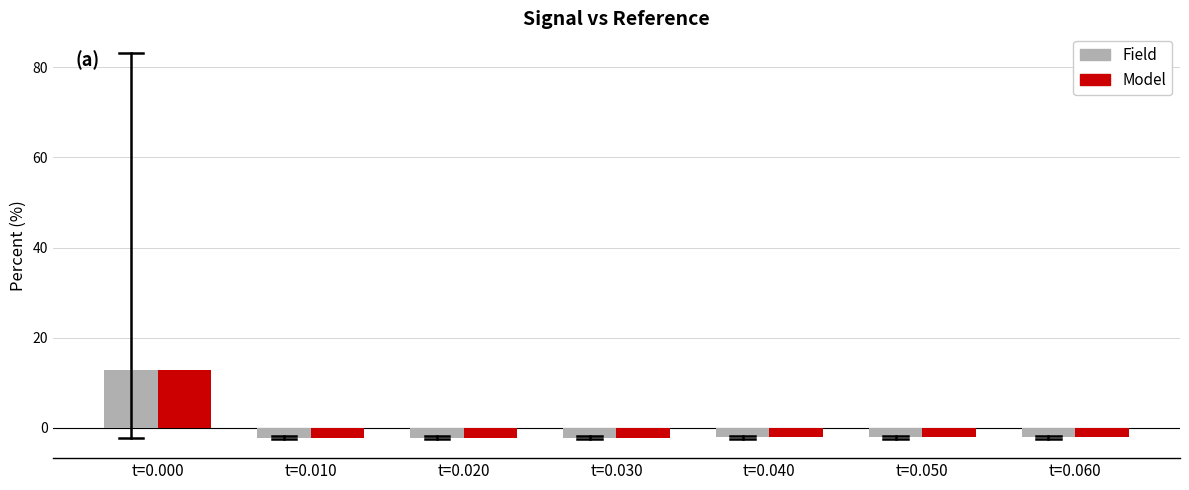

What is the smallest value displayed?

-2.1